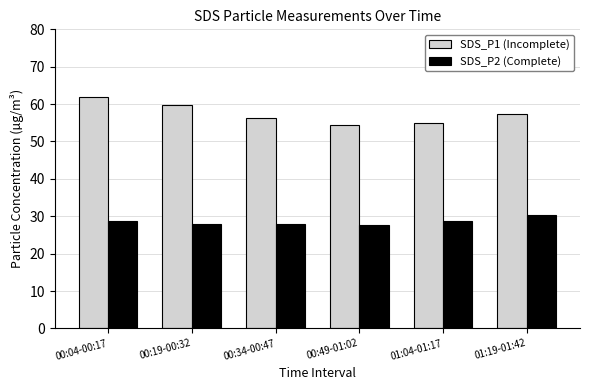

Which label corresponds to the largest value in the chart?

00:04-00:17